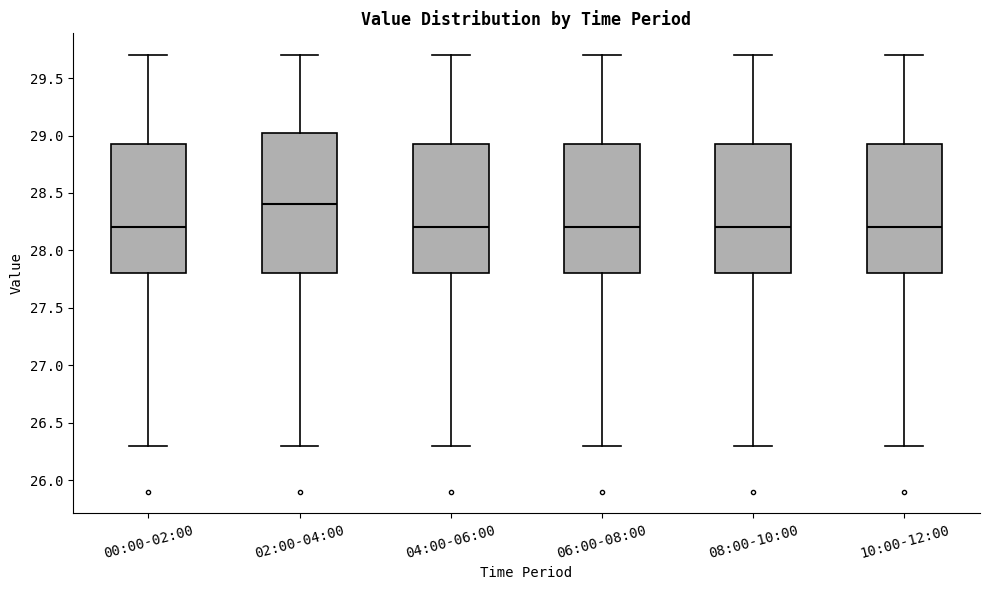

Comparing the boxes themselves (not the whiskers), which one is the tallest?

02:00-04:00